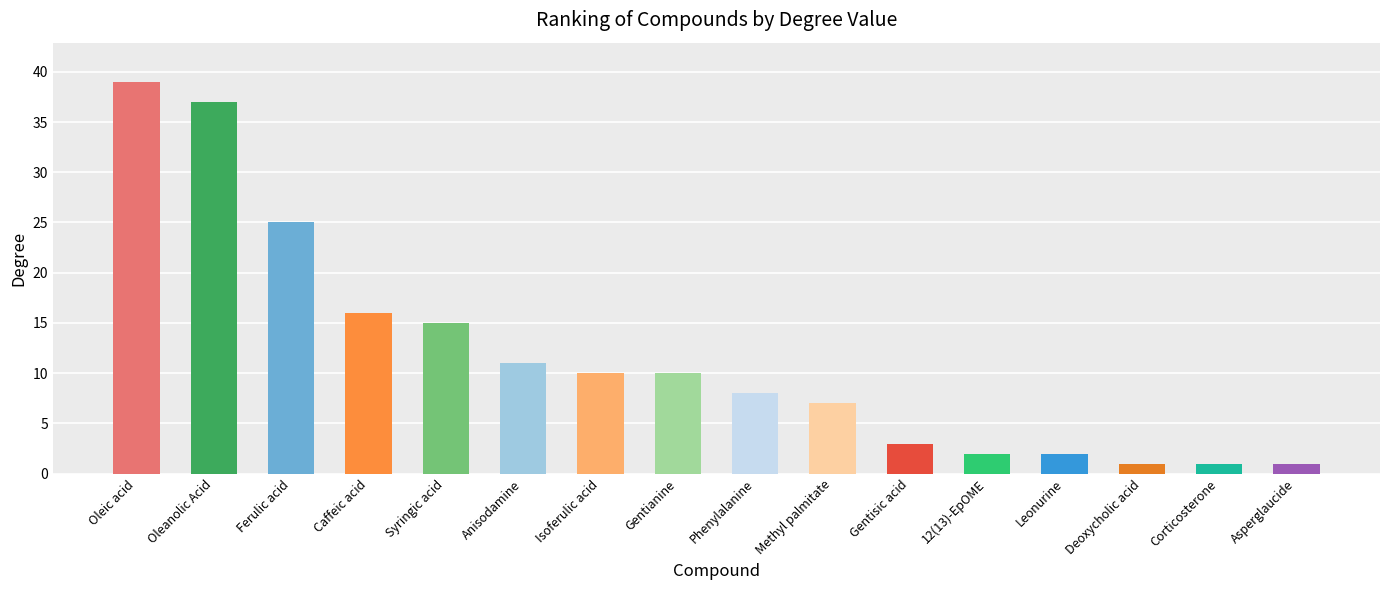

How many bars are there in total?

16